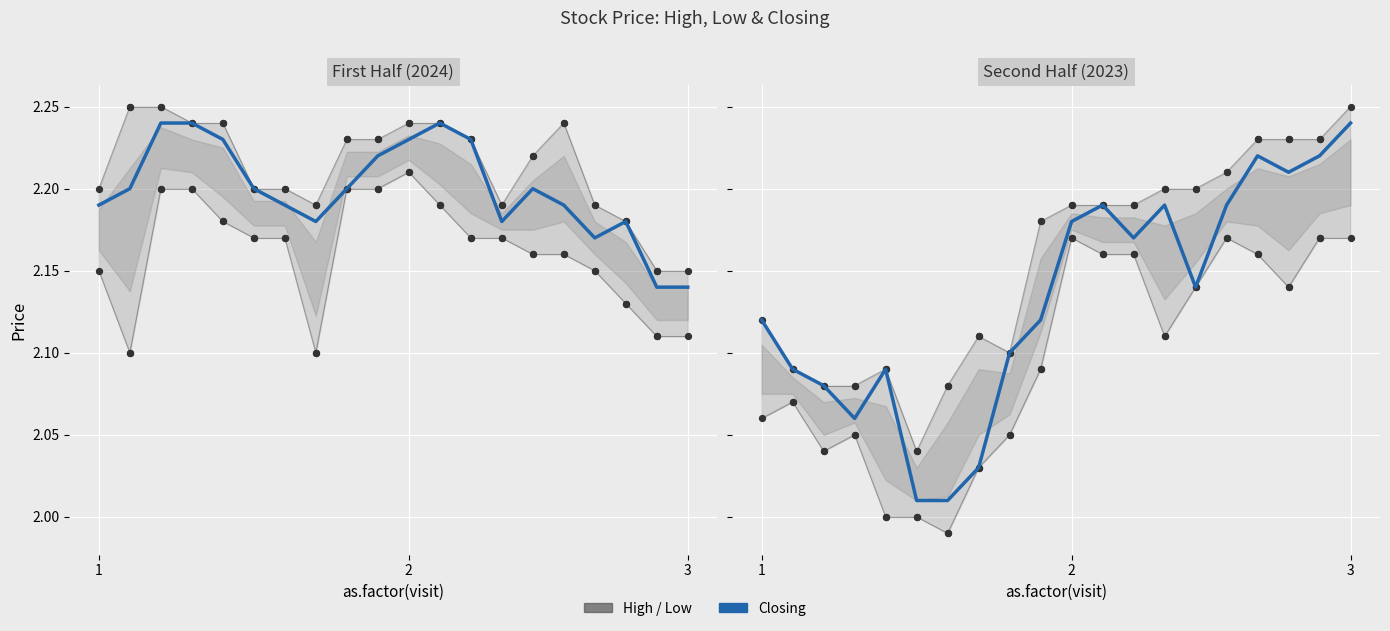

What is the ratio of the value at 17 to the value at 3?

1.1